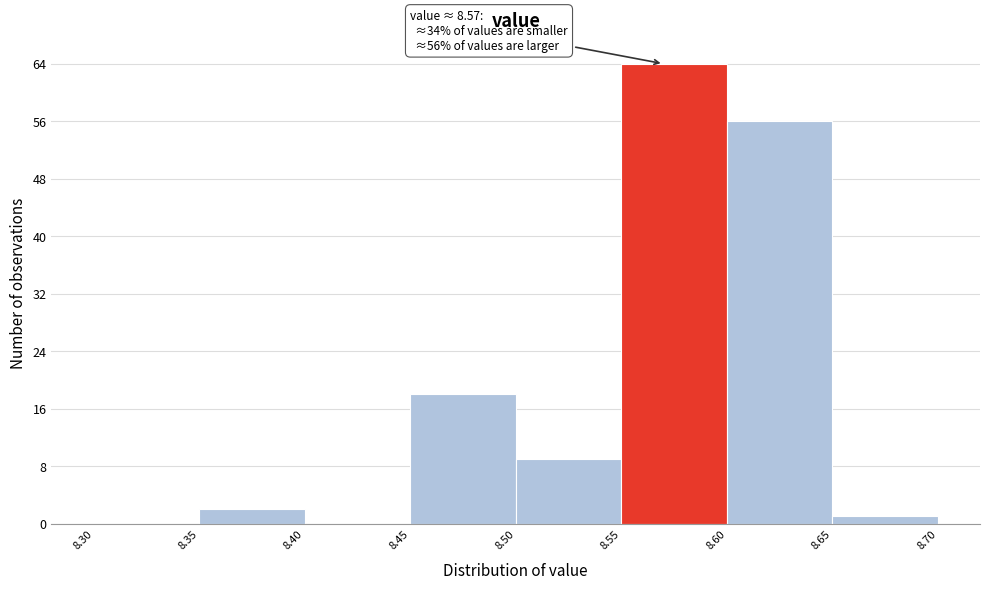

Over which range of the x-axis is the bar tallest?

8.55 to 8.60